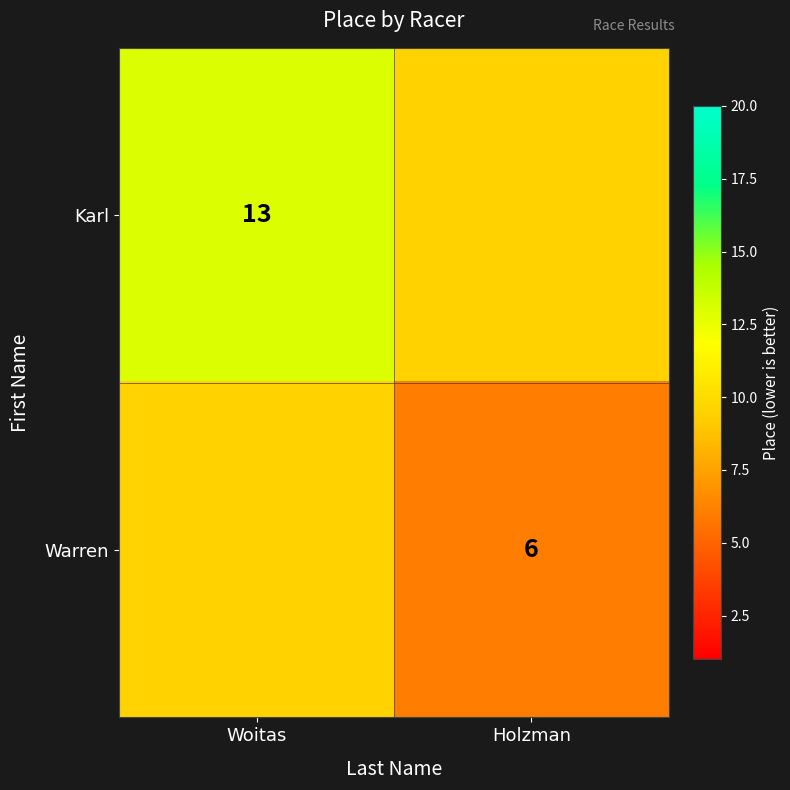

Is the value of Karl at Woitas greater than the value of Warren at Holzman?

Yes